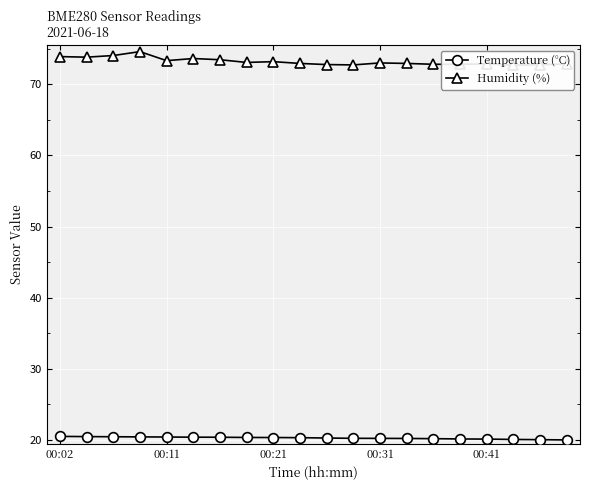

What is the minimum value shown in the chart?

20.0